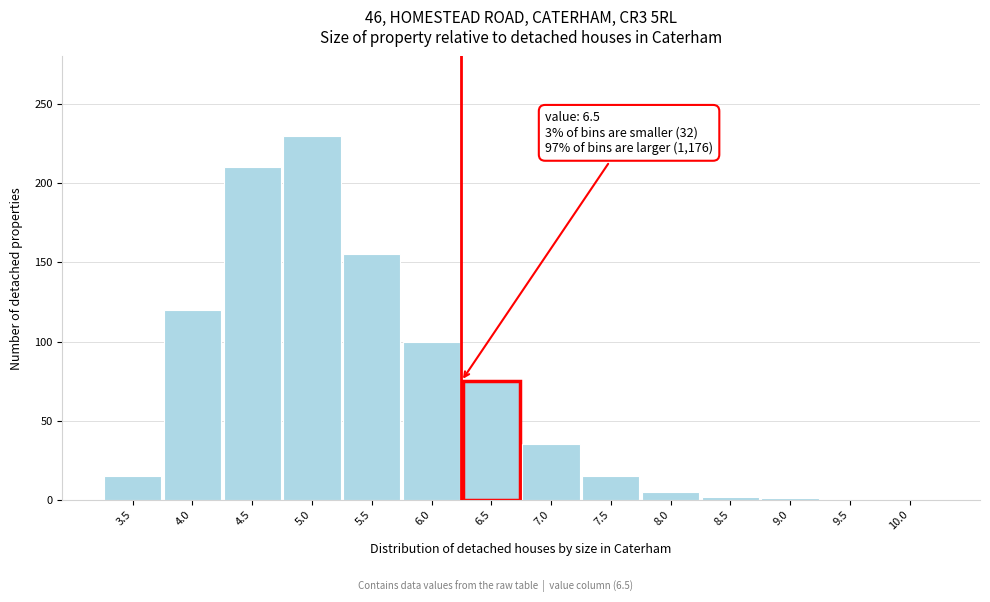

What is the greatest value displayed?

230